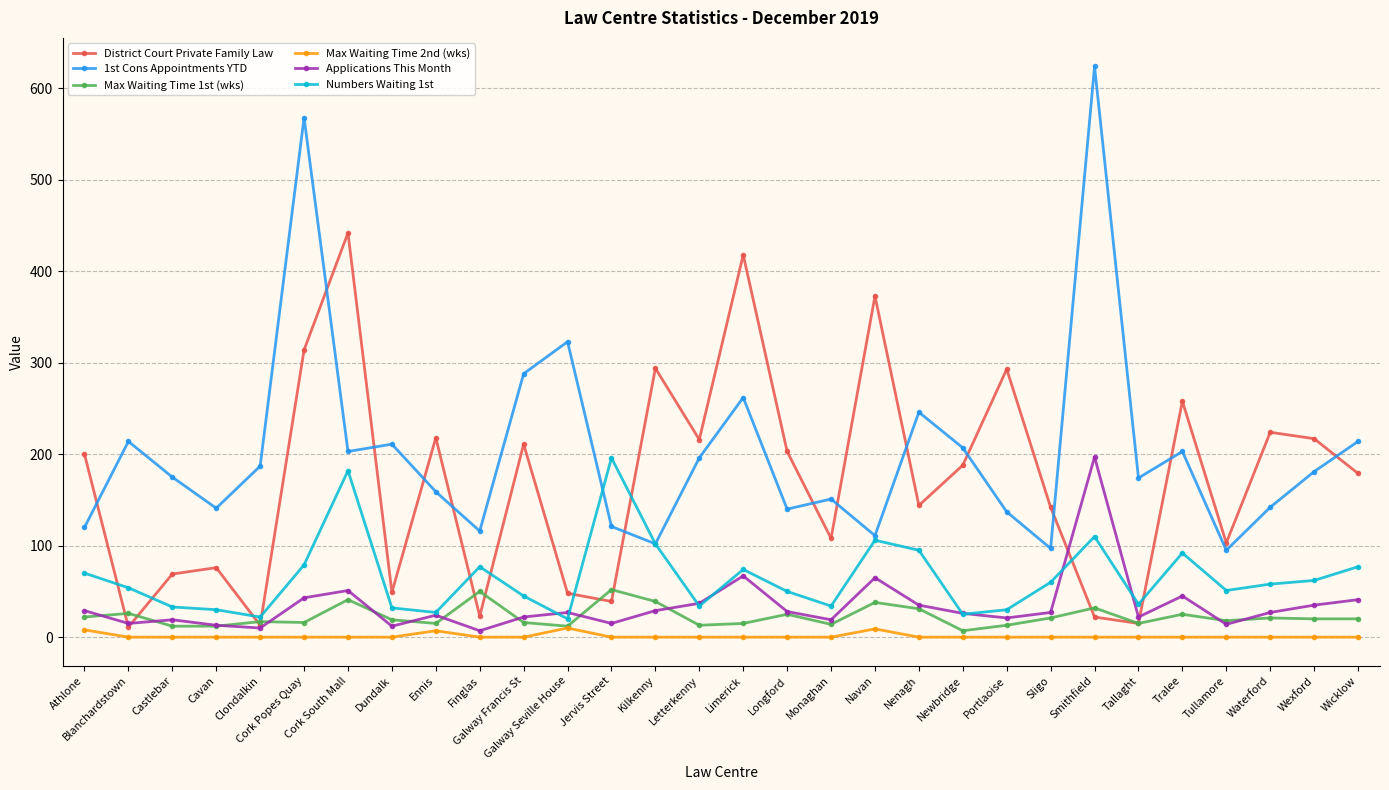

The 1st Cons Appointments YTD series shows 97 at Sligo. True or false?

True